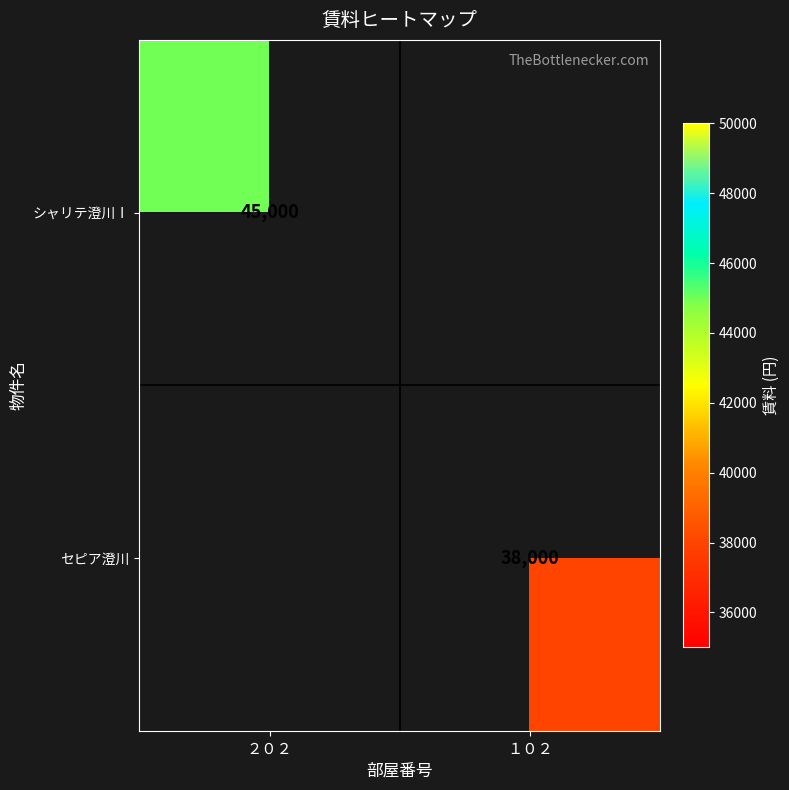

The セピア澄川 series shows 38000 at １０２. True or false?

True